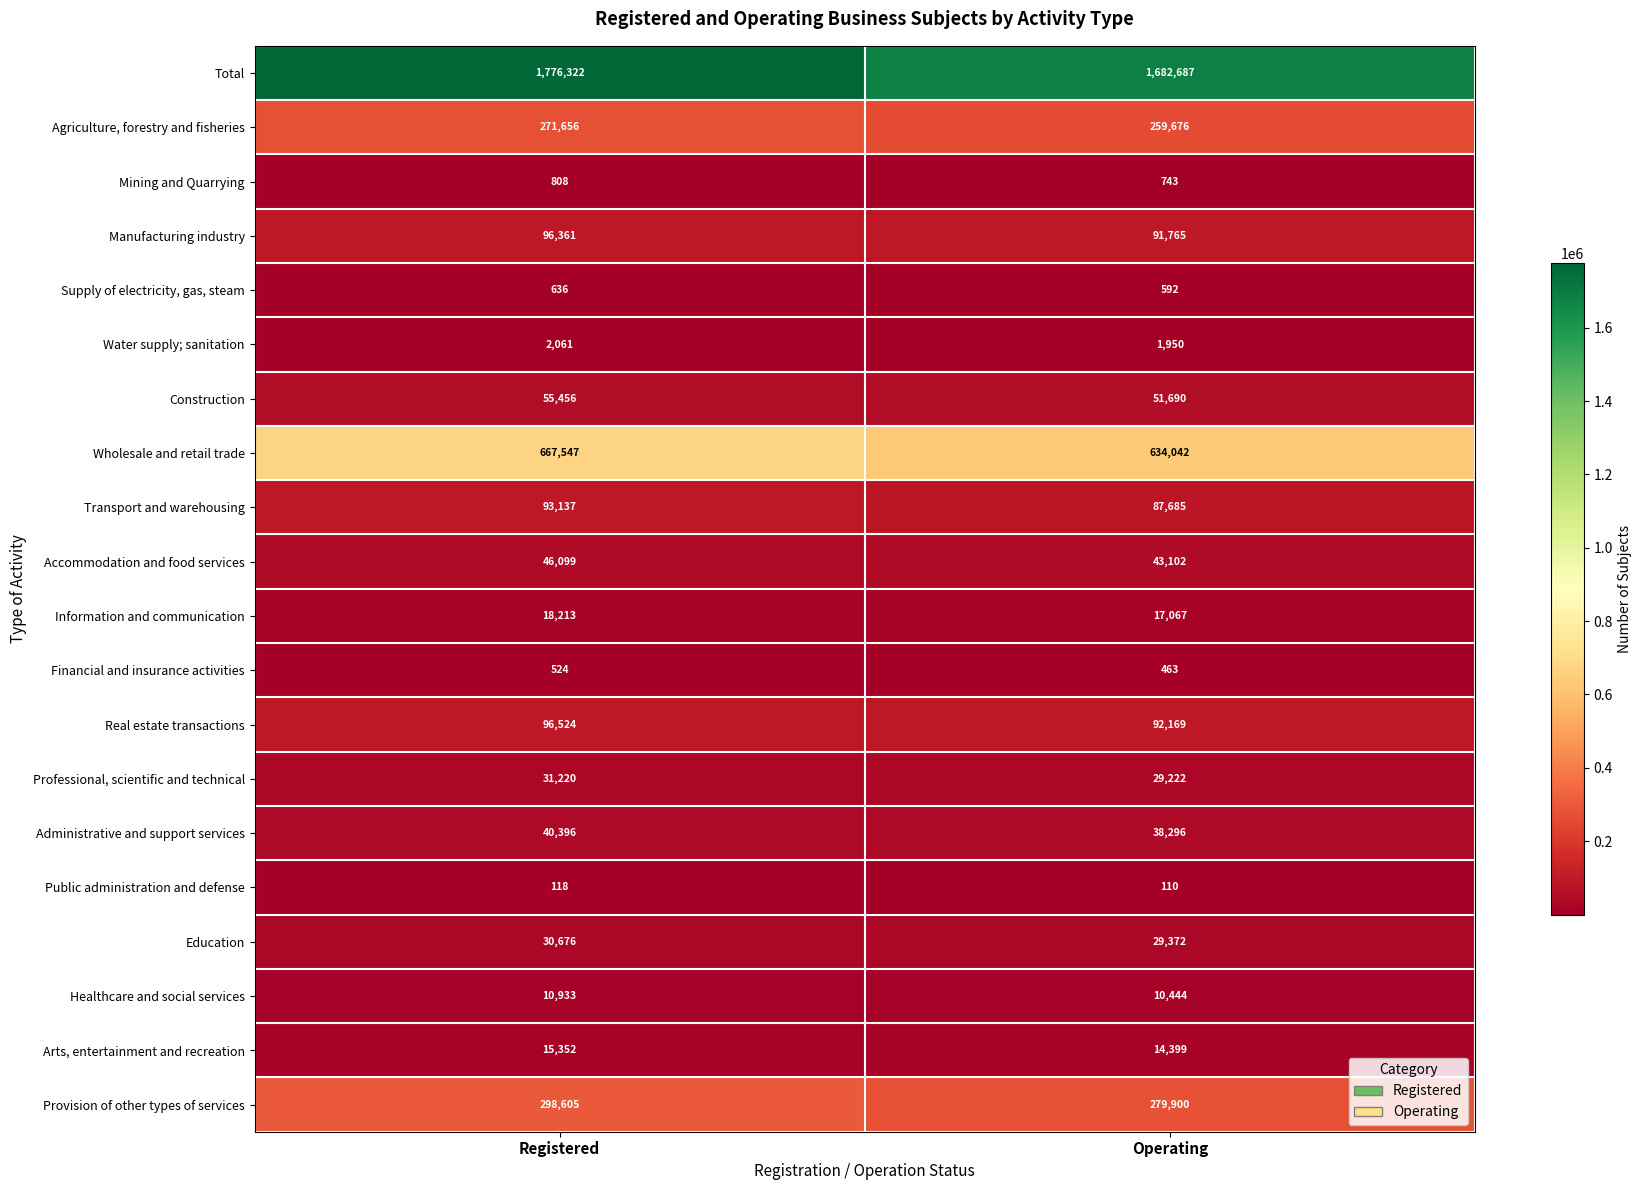

What is the sum of all Arts, entertainment and recreation values?

29751